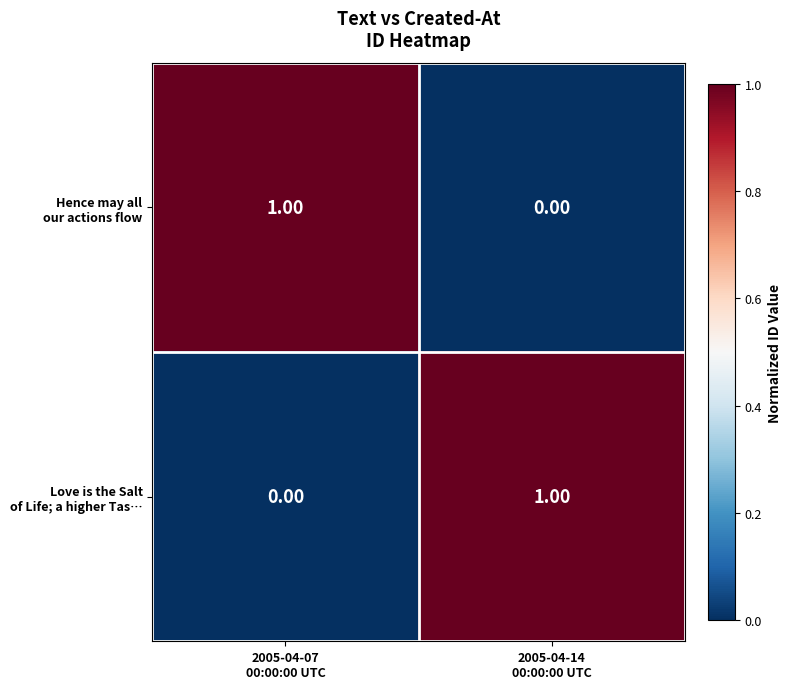

Count the number of data series in this chart.

2